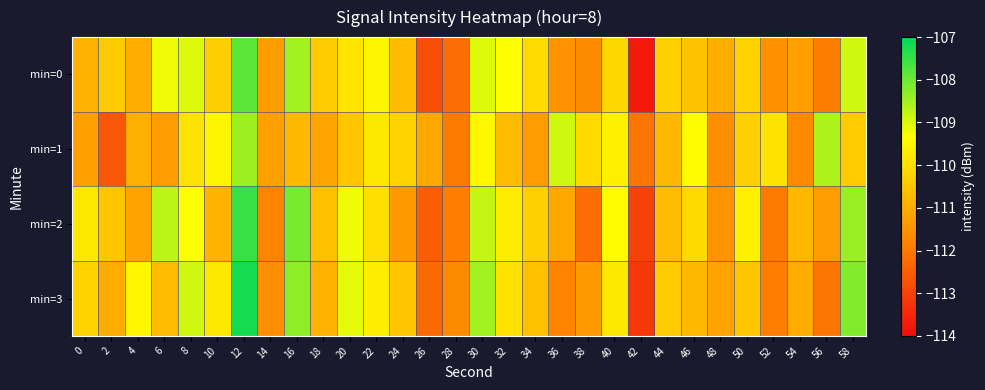

Reading left to right, transcribe all the data shown in this chart.

min=0: 0=-110.9	2=-110.4	4=-111.0	6=-109.2	8=-109.1	10=-110.3	12=-107.8	14=-111.3	16=-108.5	18=-110.4	20=-109.8	22=-109.5	24=-110.7	26=-112.8	28=-112.2	30=-109.0	32=-109.4	34=-110.1	36=-111.5	38=-111.7	40=-110.1	42=-113.7	44=-110.3	46=-110.6	48=-111.0	50=-110.2	52=-111.6	54=-111.3	56=-111.9	58=-108.9
min=1: 0=-111.3	2=-112.6	4=-110.9	6=-111.3	8=-109.9	10=-109.5	12=-108.4	14=-111.3	16=-110.8	18=-111.2	20=-110.5	22=-109.8	24=-110.2	26=-111.1	28=-112.0	30=-109.5	32=-110.7	34=-111.3	36=-108.9	38=-110.1	40=-109.6	42=-112.1	44=-110.8	46=-109.4	48=-111.6	50=-110.3	52=-109.9	54=-111.7	56=-108.6	58=-110.4
min=2: 0=-109.8	2=-110.5	4=-111.2	6=-108.7	8=-109.3	10=-110.9	12=-107.5	14=-111.8	16=-108.1	18=-110.6	20=-109.2	22=-110.0	24=-111.4	26=-112.5	28=-111.9	30=-108.8	32=-109.7	34=-110.3	36=-111.1	38=-112.2	40=-109.4	42=-113.0	44=-110.7	46=-110.1	48=-111.5	50=-109.6	52=-112.0	54=-110.8	56=-111.3	58=-108.4
min=3: 0=-110.2	2=-111.0	4=-109.5	6=-110.7	8=-108.9	10=-109.8	12=-107.2	14=-111.6	16=-108.3	18=-110.9	20=-109.1	22=-109.7	24=-110.5	26=-112.3	28=-111.7	30=-108.5	32=-109.9	34=-110.6	36=-111.8	38=-111.4	40=-109.8	42=-113.2	44=-110.4	46=-110.8	48=-111.2	50=-110.5	52=-111.9	54=-111.0	56=-112.1	58=-108.2